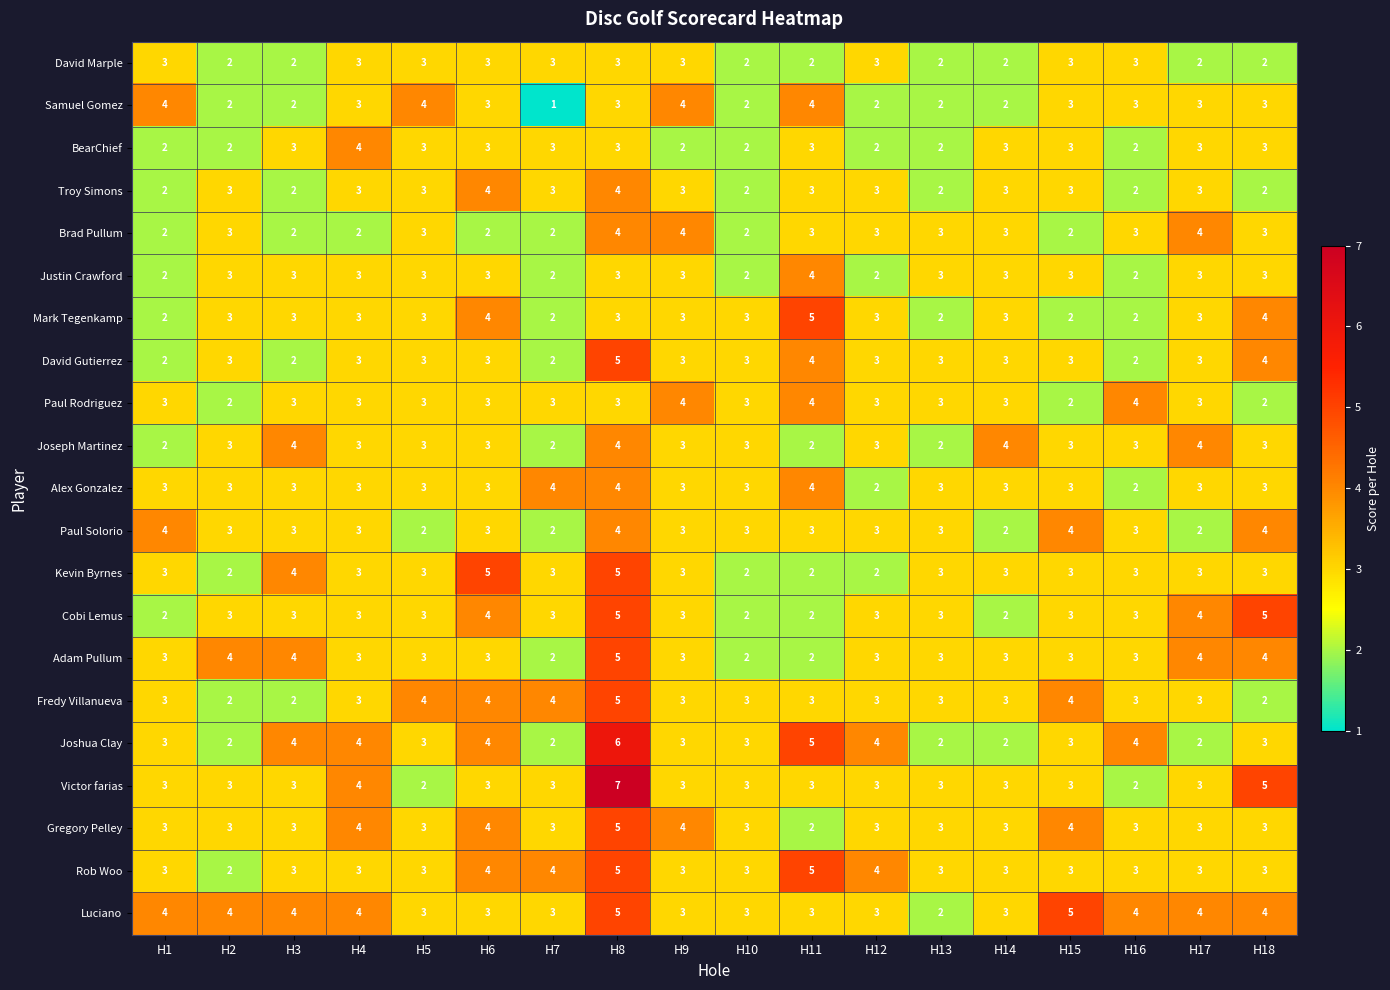

What is the greatest value displayed?

7